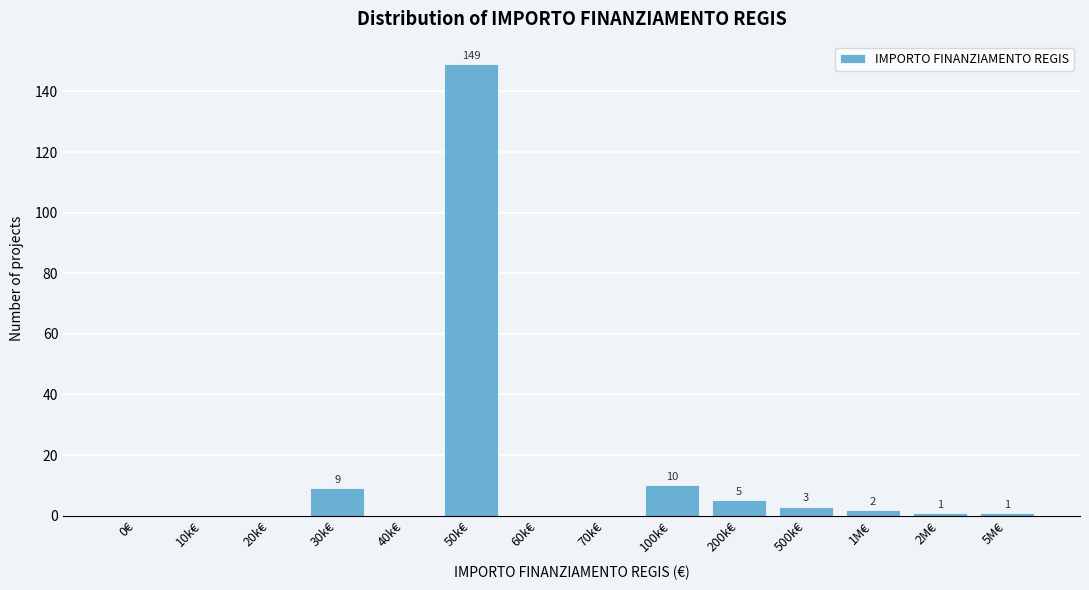

Reading left to right, list all the values displayed in this chart.

0€=0	10k€=0	20k€=0	30k€=9	40k€=0	50k€=149	60k€=0	70k€=0	100k€=10	200k€=5	500k€=3	1M€=2	2M€=1	5M€=1